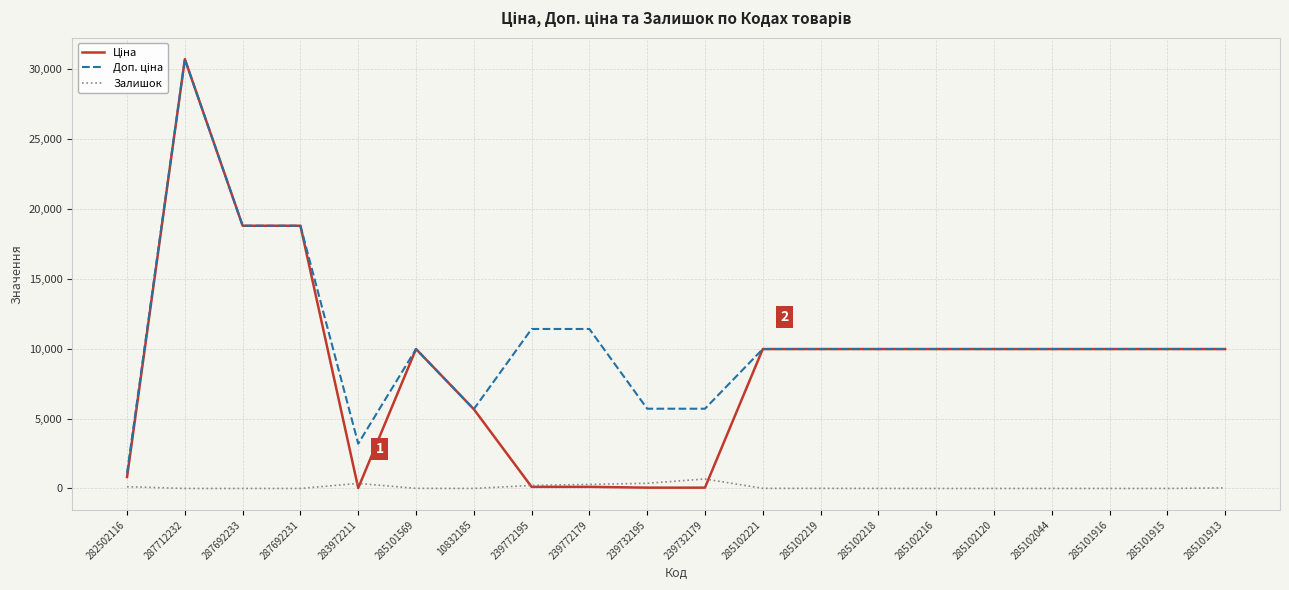

At which category is the sum across all series the highest?

287712232